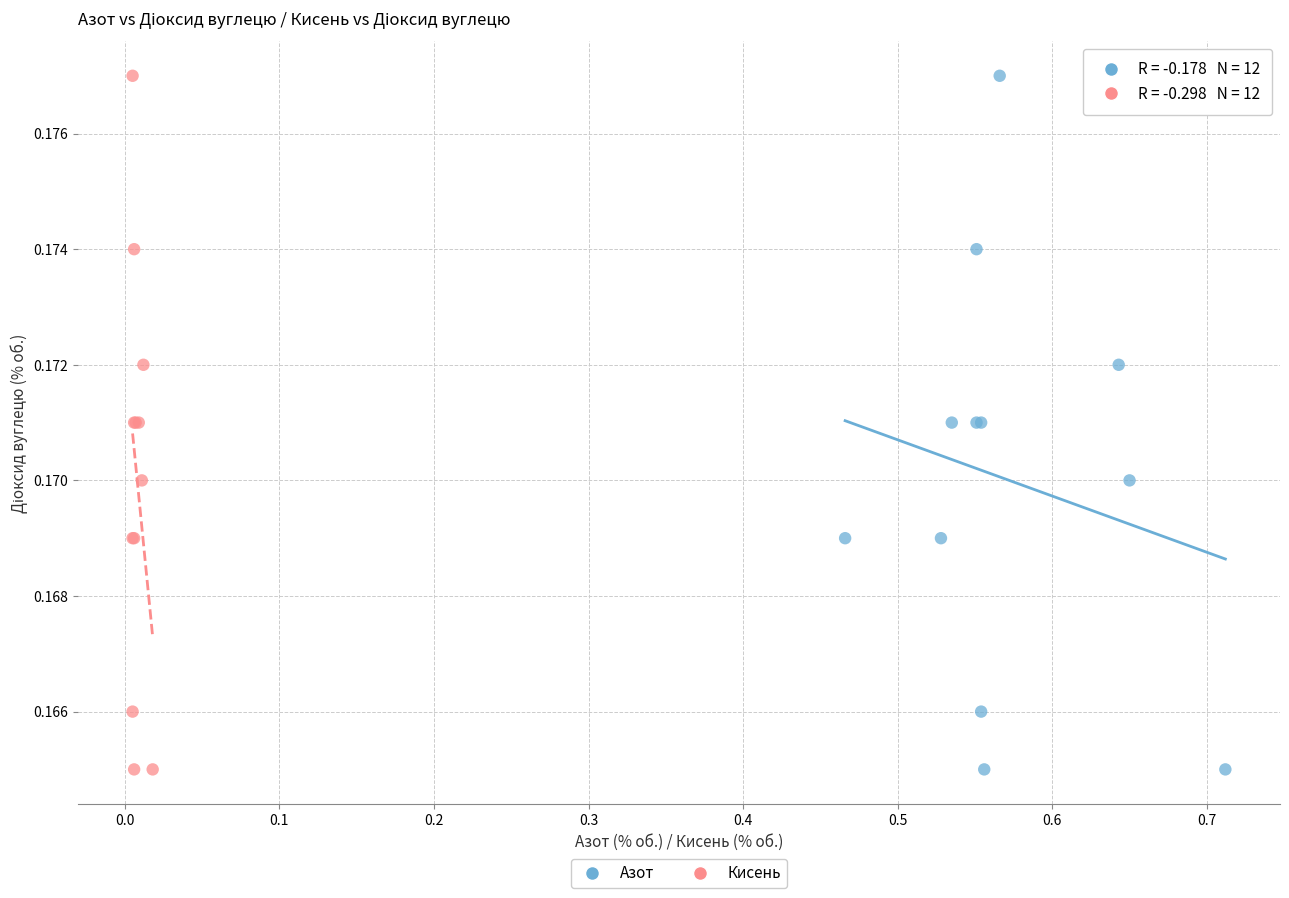

What are all the series names shown in the legend?

Азот, Кисень